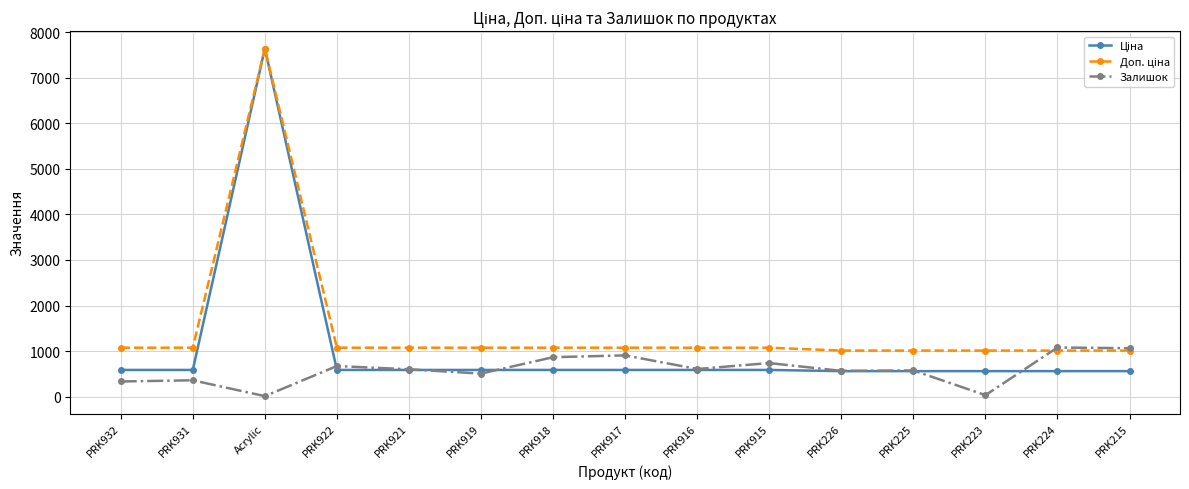

At which category is the sum across all series the highest?

Acrylic